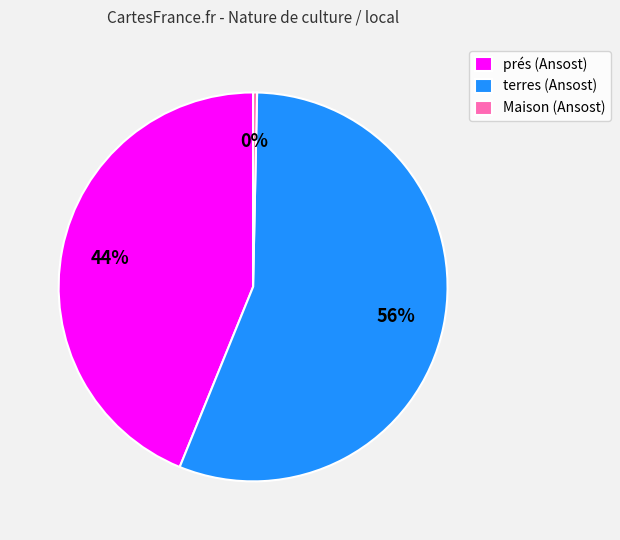

How many segments does this pie chart have?

3